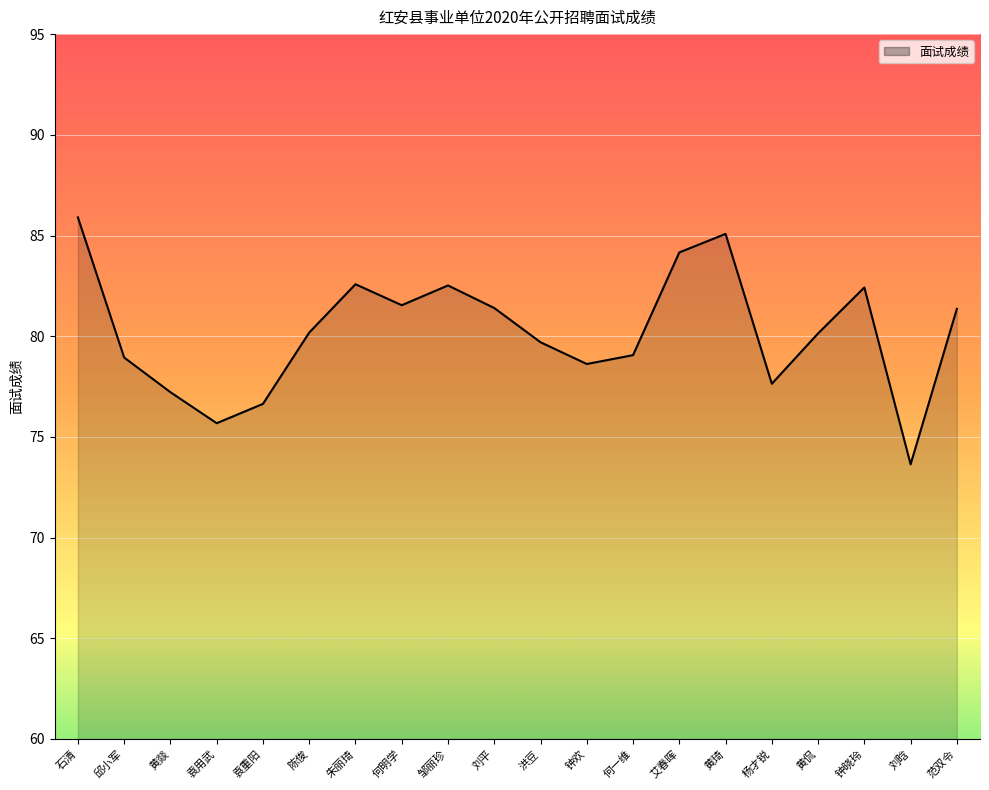

At which category does the chart reach its minimum across all series?

刘晗